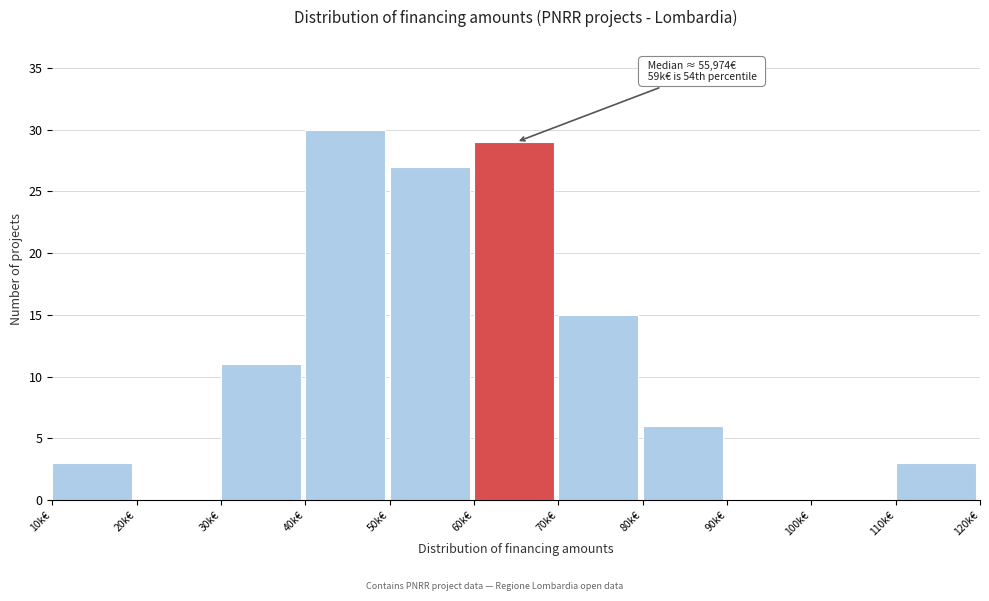

Reading left to right, extract all data points from this chart.

10k€=3	20k€=0	30k€=11	40k€=30	50k€=27	60k€=29	70k€=15	80k€=6	90k€=0	100k€=0	110k€=3